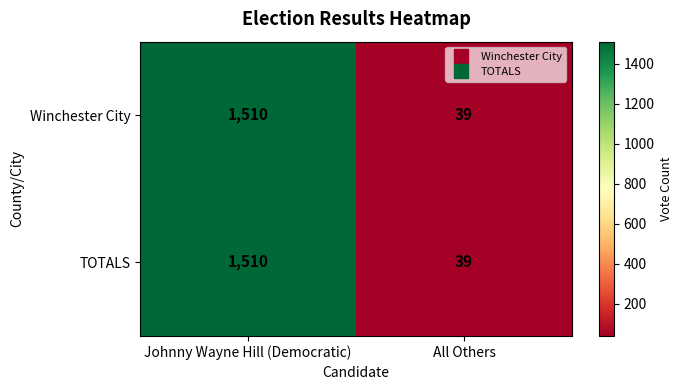

What is the sum of all TOTALS values?

1549